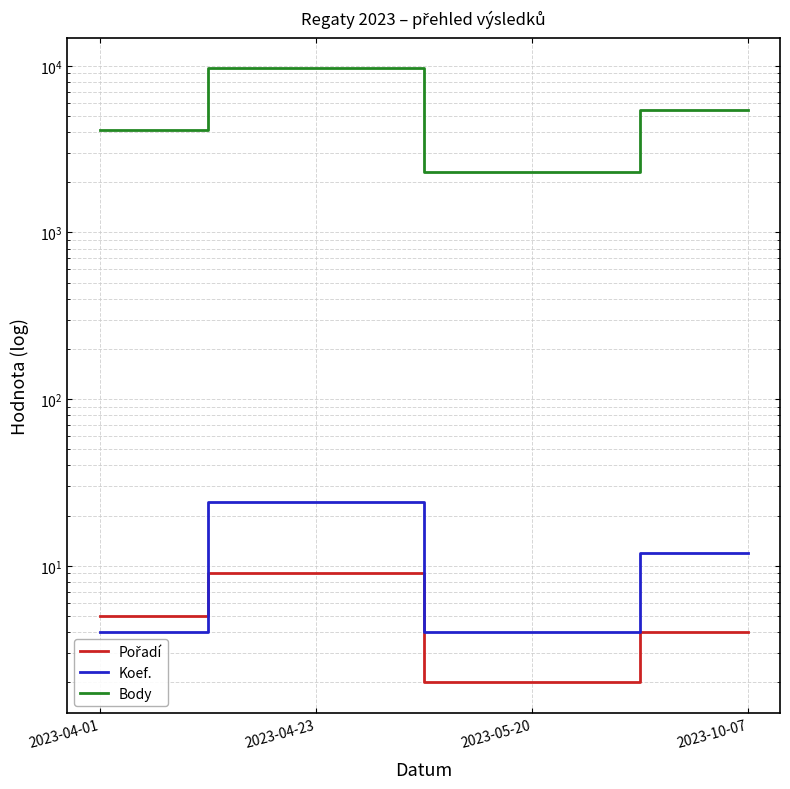

What is the difference between the second highest and second lowest values in the Pořadí series?

1